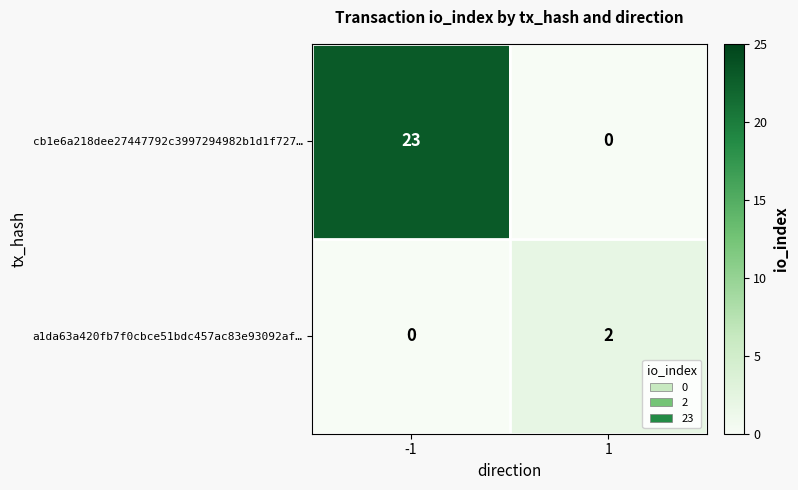

Reading right to left, list all the values displayed in this chart.

cb1e6a218dee27447792c3997294982b1d1f727…: 1=0	-1=23
a1da63a420fb7f0cbce51bdc457ac83e93092af…: 1=2	-1=0